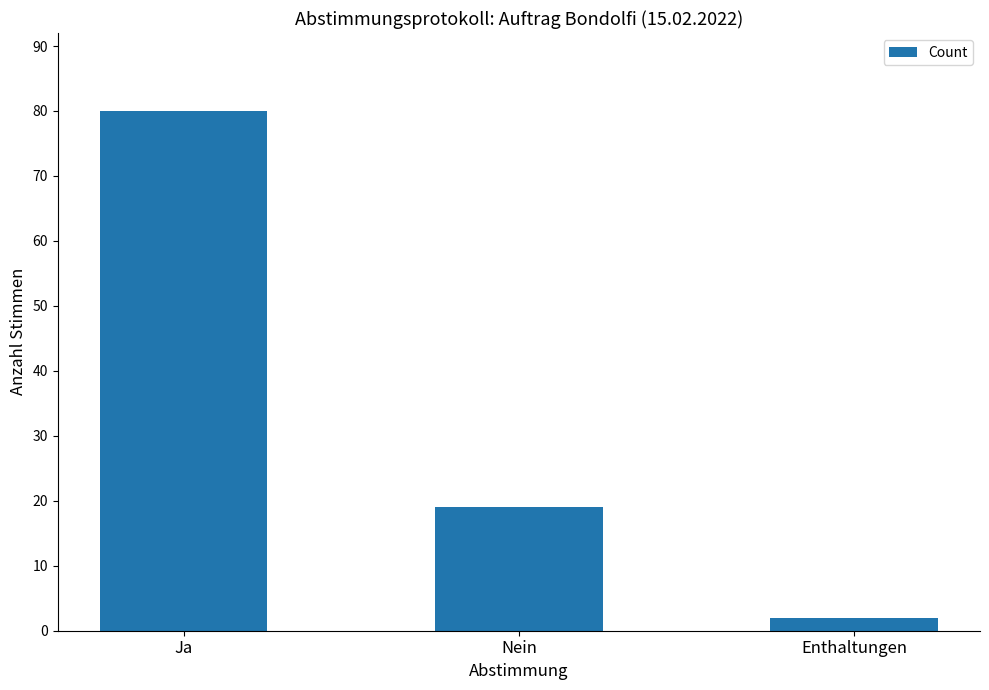

Count the number of data series in this chart.

1